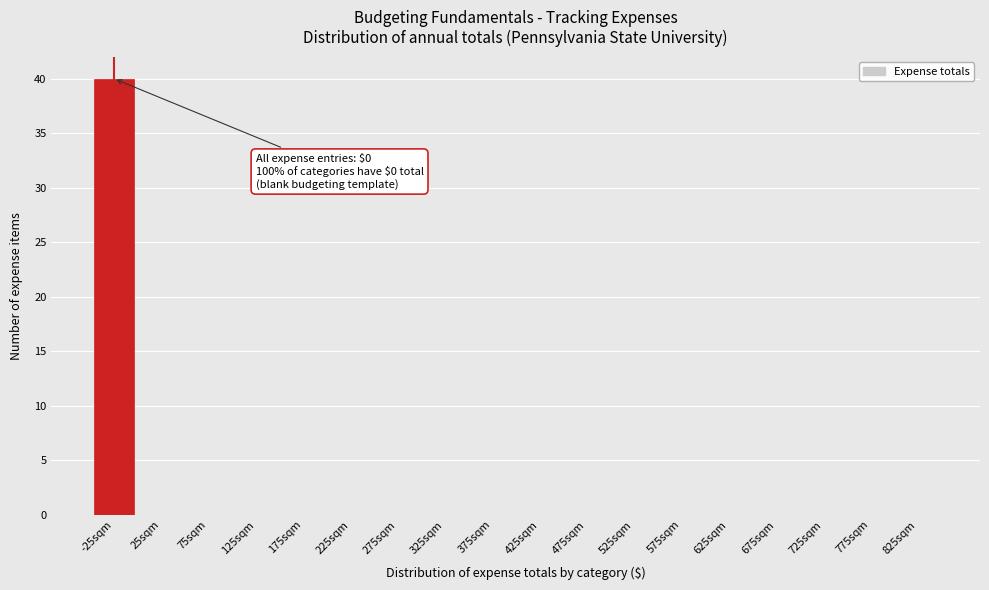

Reading right to left, extract all data points from this chart.

825sqm=0	775sqm=0	725sqm=0	675sqm=0	625sqm=0	575sqm=0	525sqm=0	475sqm=0	425sqm=0	375sqm=0	325sqm=0	275sqm=0	225sqm=0	175sqm=0	125sqm=0	75sqm=0	25sqm=0	-25sqm=40